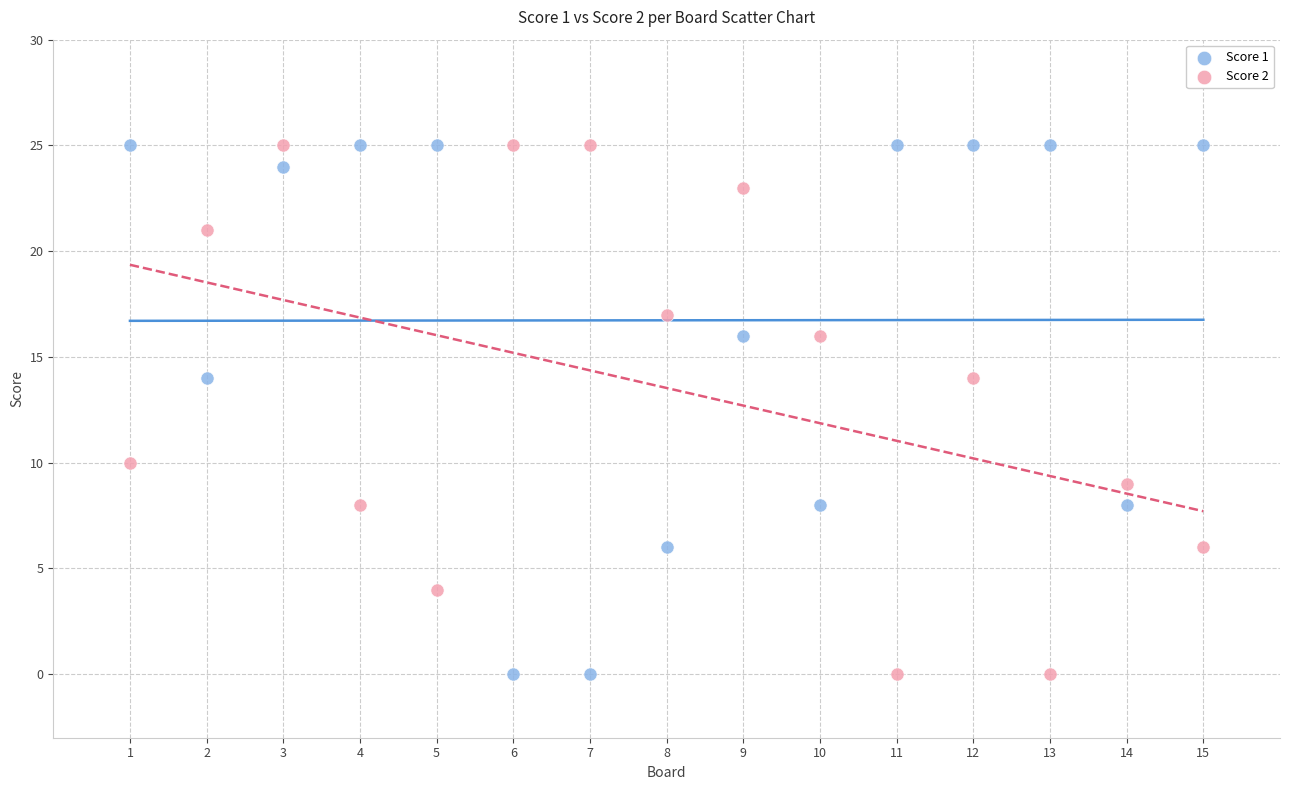

Across all data points, what is the range of X values (max minus min)?

14